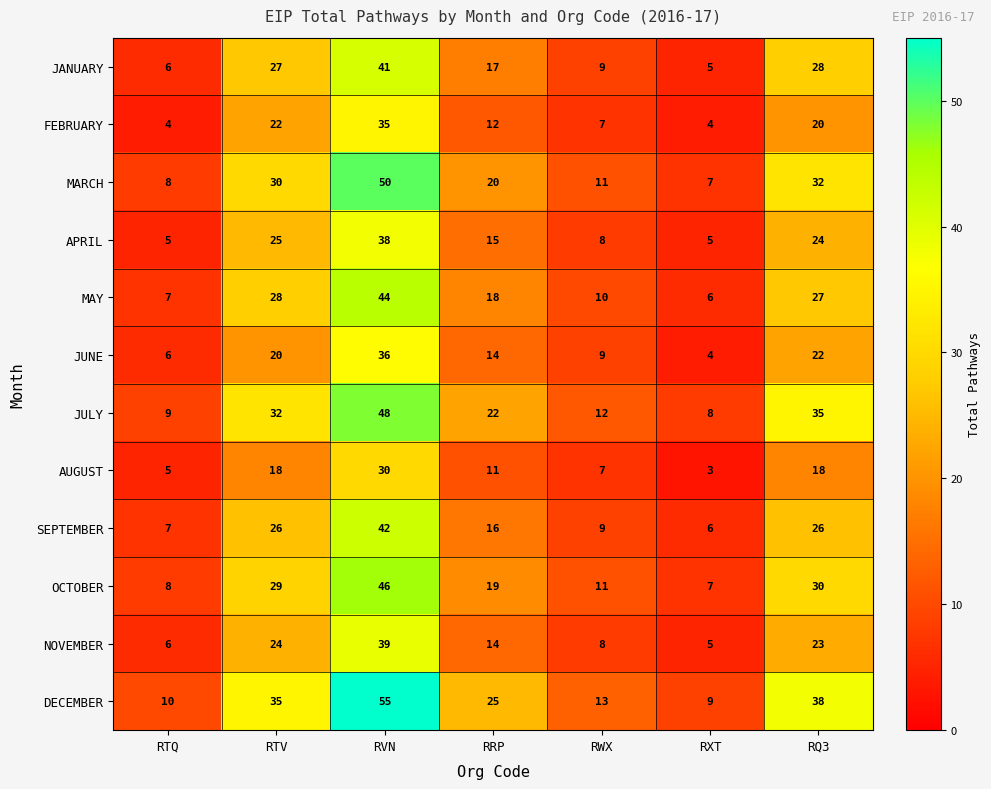

What is the approximate value of JUNE at RTQ?

6